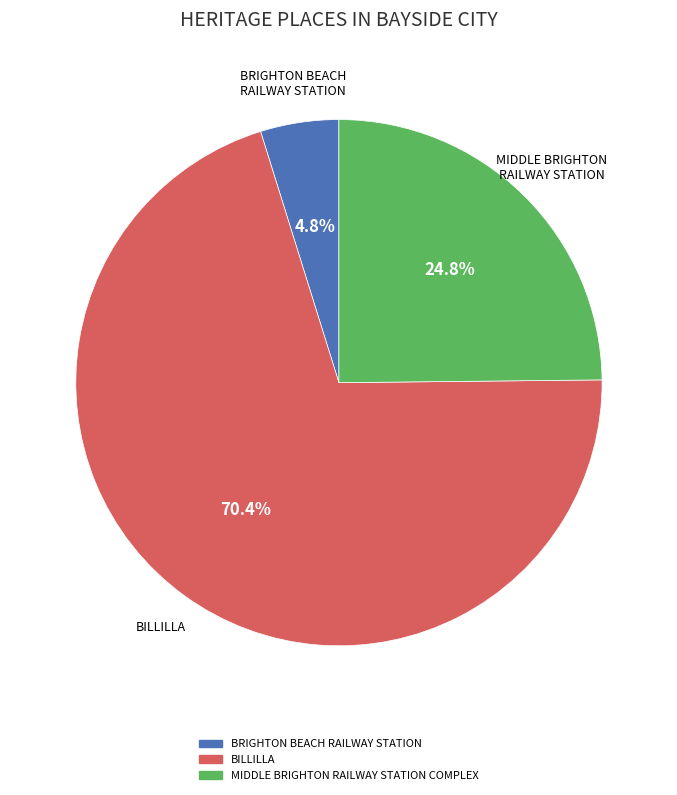

Rank the categories by value from lowest to highest.

BRIGHTON BEACH RAILWAY STATION, MIDDLE BRIGHTON RAILWAY STATION COMPLEX, BILLILLA